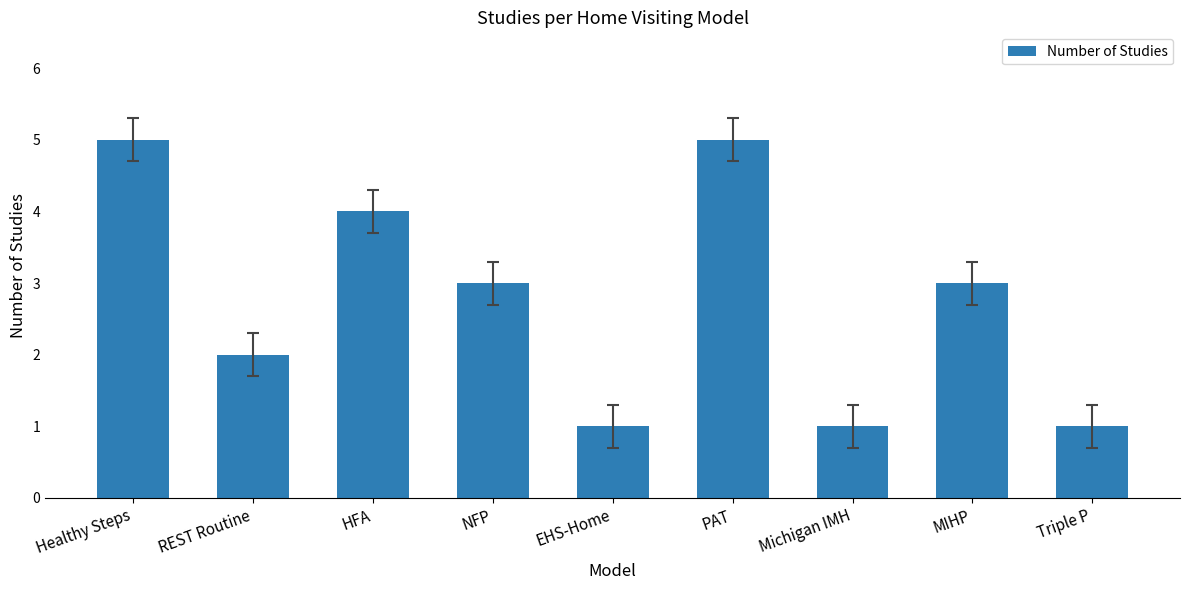

Which has a higher value, MIHP or HFA?

HFA